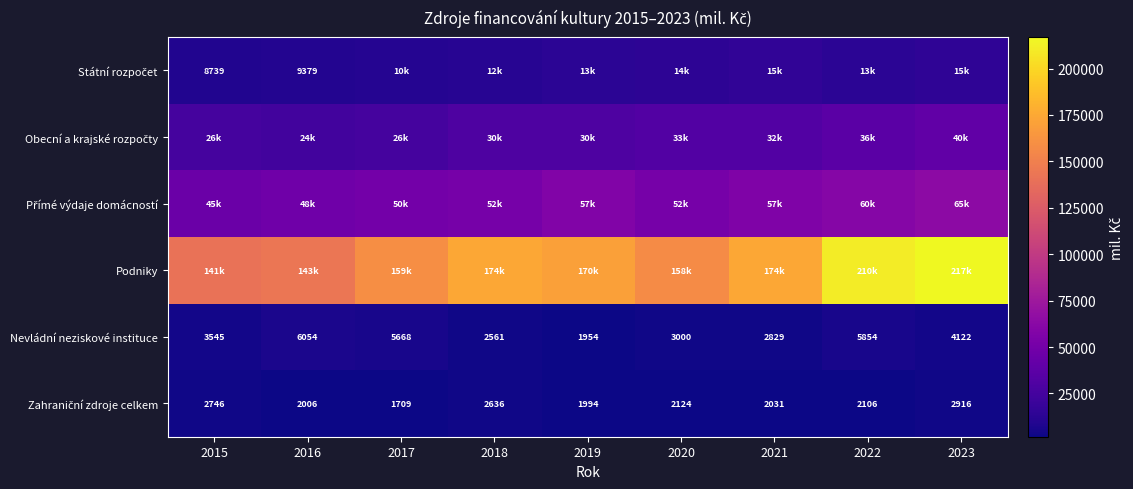

True or false: Podniky has a value of 244001.0 at 2015.

False